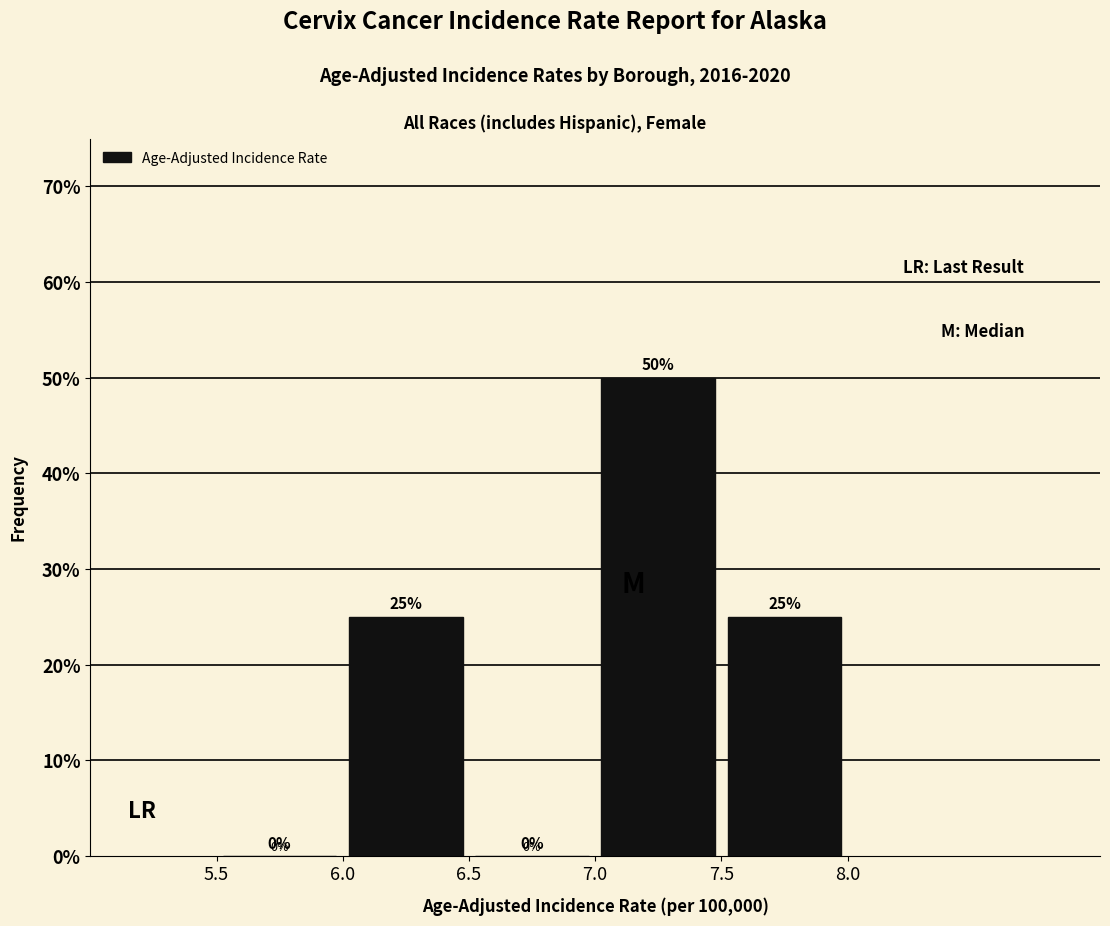

What is the height of the bar covering 6.0 to 6.5 on the x-axis?

25